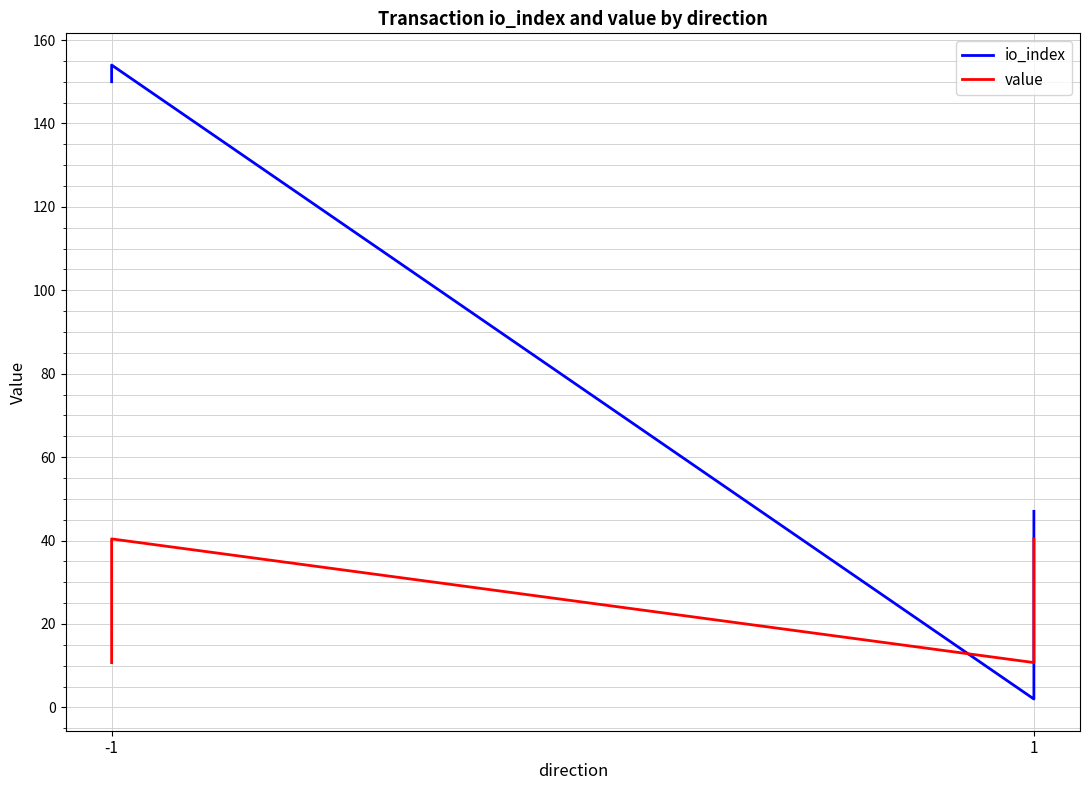

What is the difference between the second highest and second lowest values in the value series?

29.7